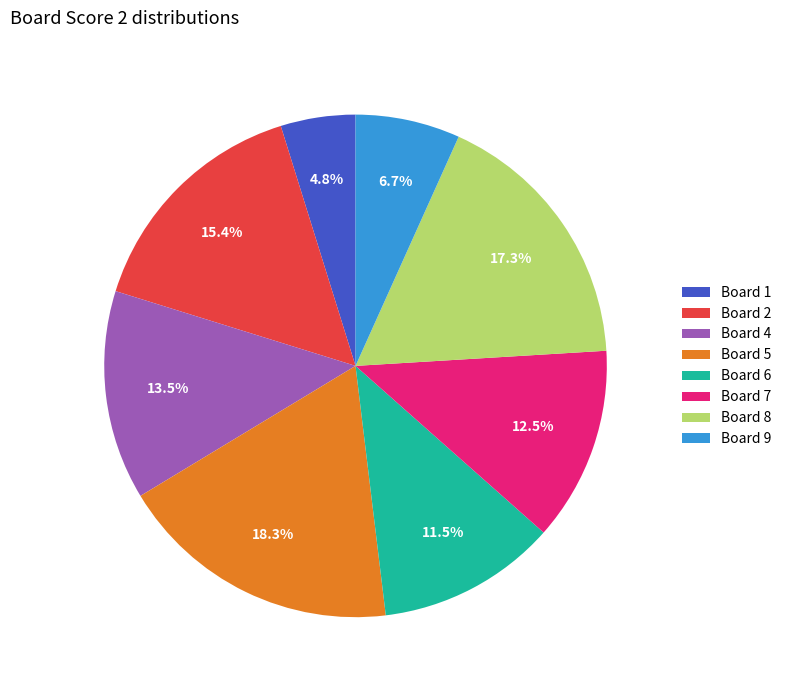

How many slices are in this pie chart?

8